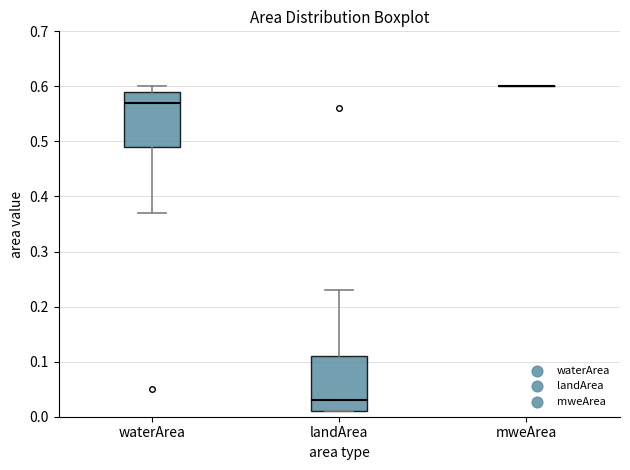

Where does the median line of the box for waterArea sit on the y-axis? The values are not printed on the chart, so give them approximately, as read against the axis.

0.57